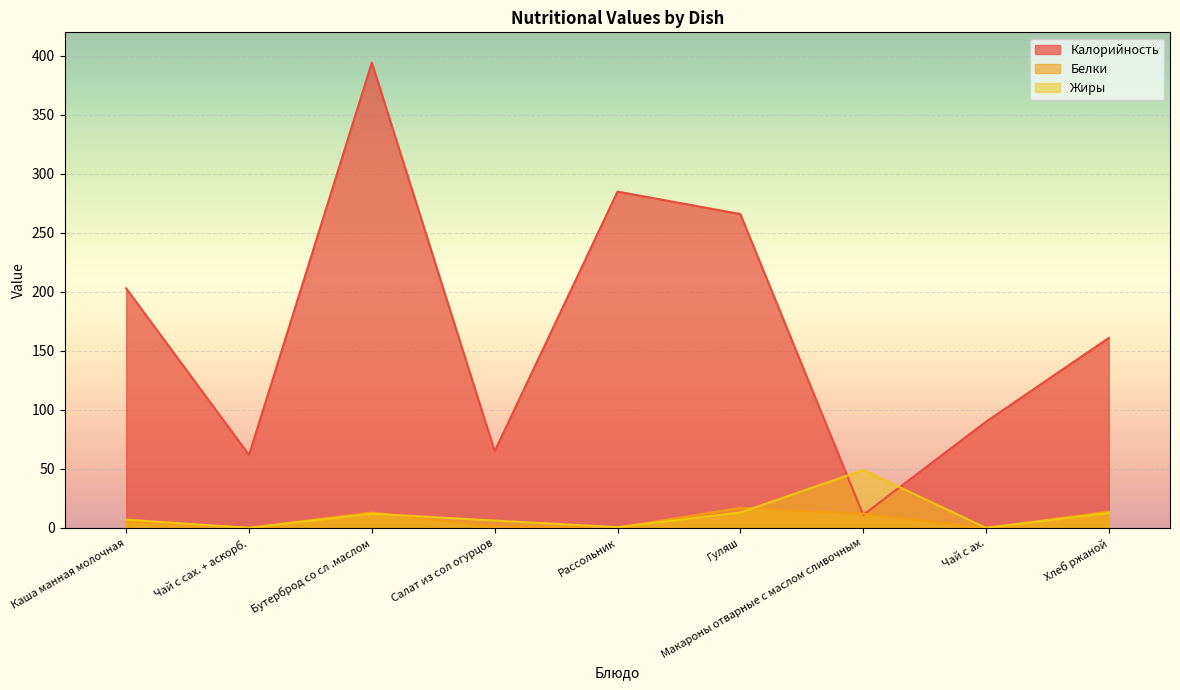

What is the average value of the Калорийность series?

170.8